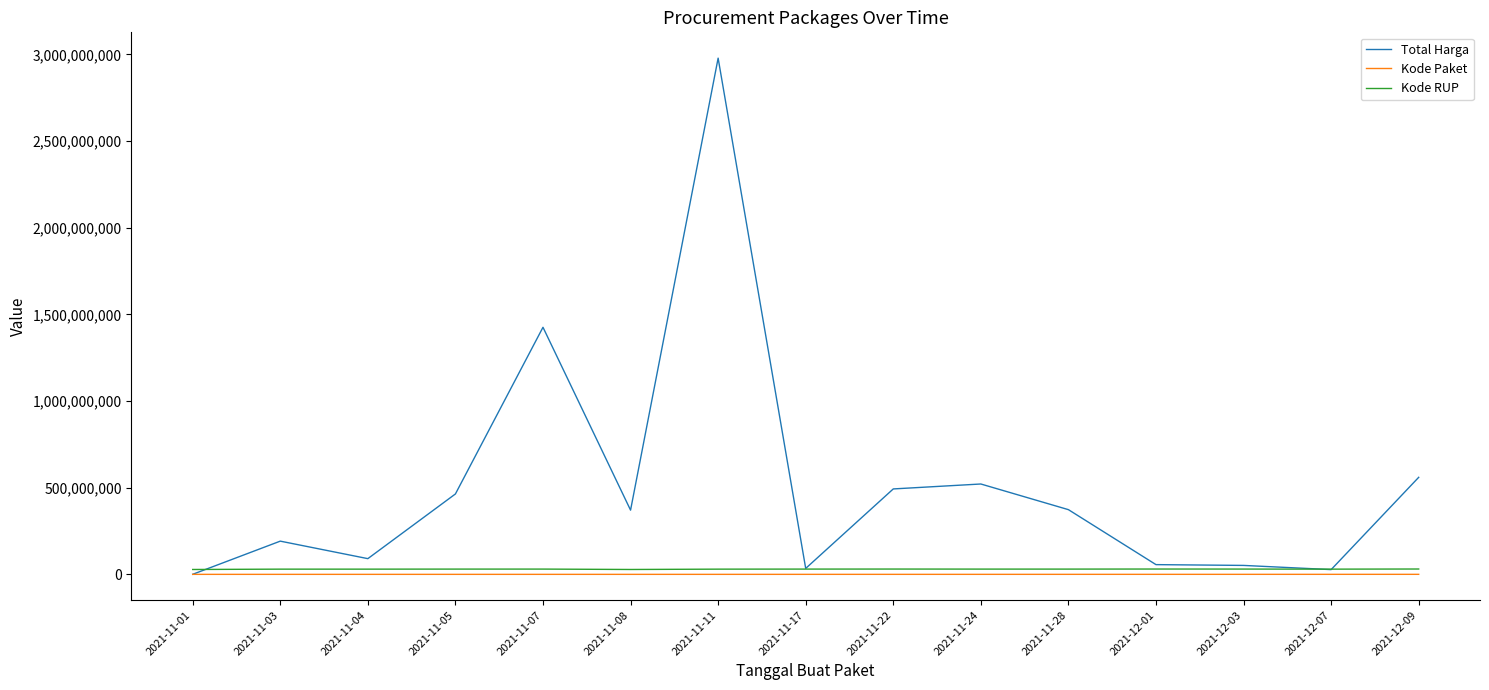

What are all the series names shown in the legend?

Total Harga, Kode Paket, Kode RUP